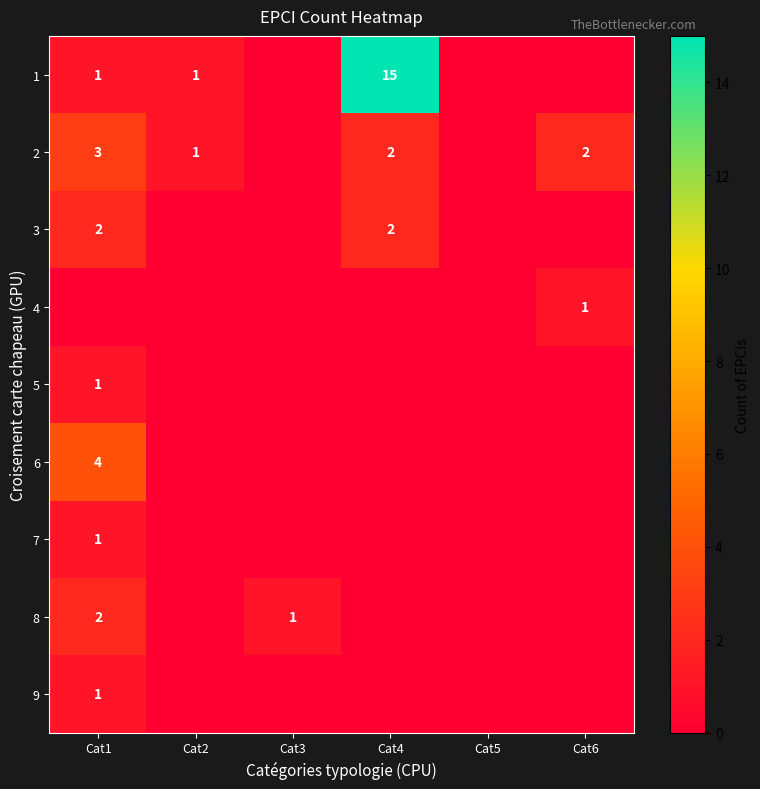

The value of 1 at Cat4 is 24. True or false?

False